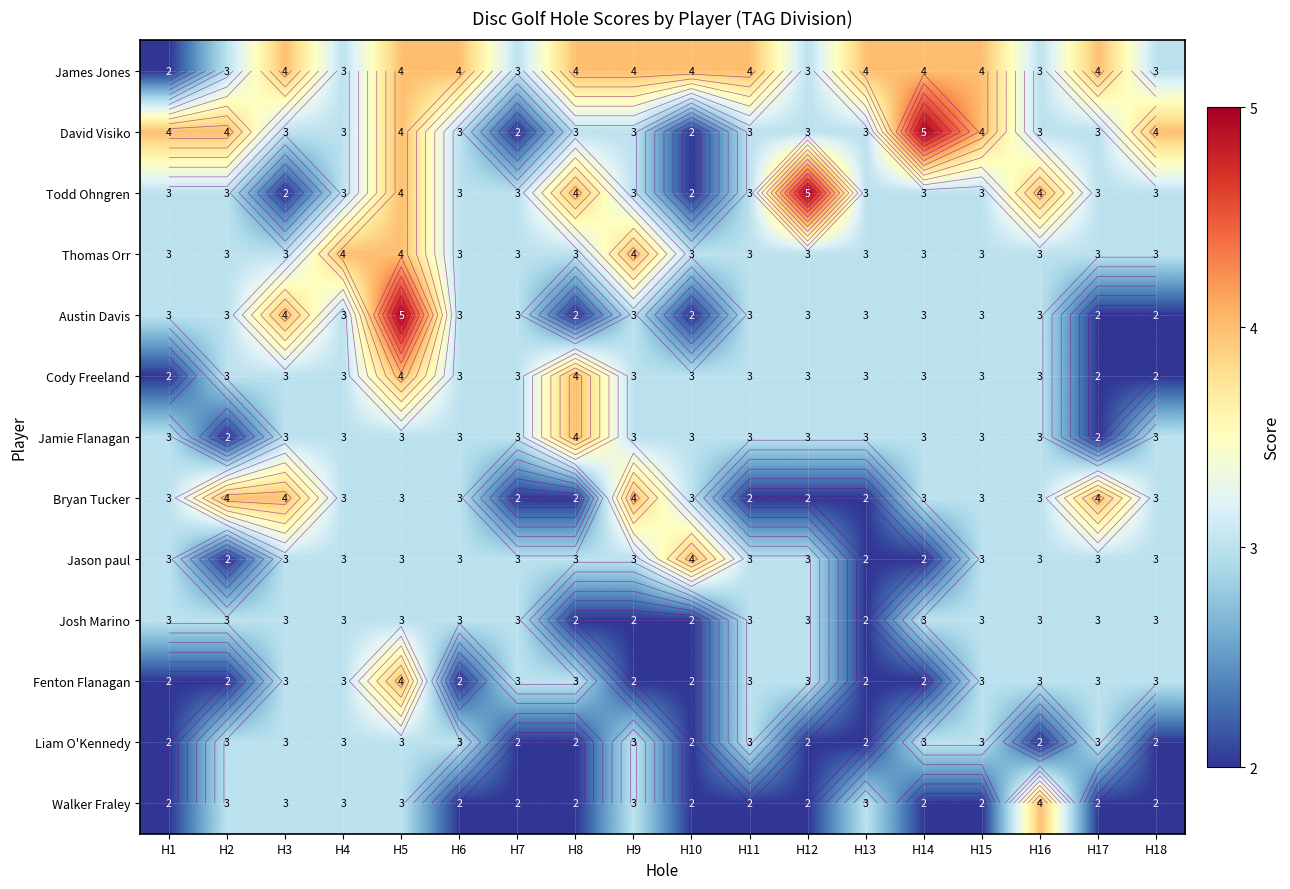

Between H5 and H3, which is larger?

H5